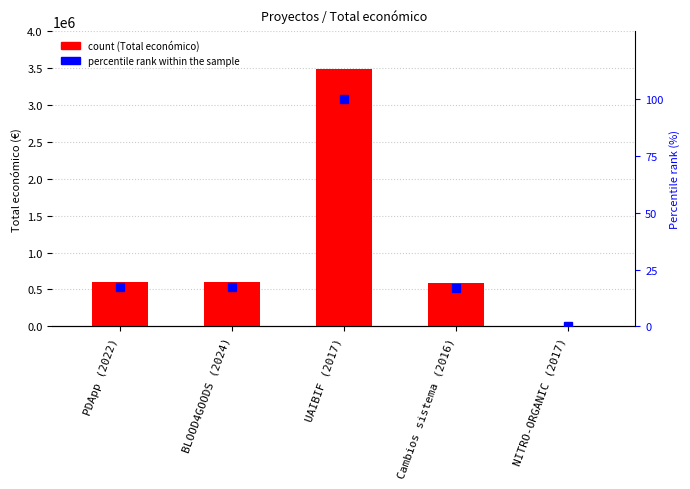

How many categories are shown in the chart?

5